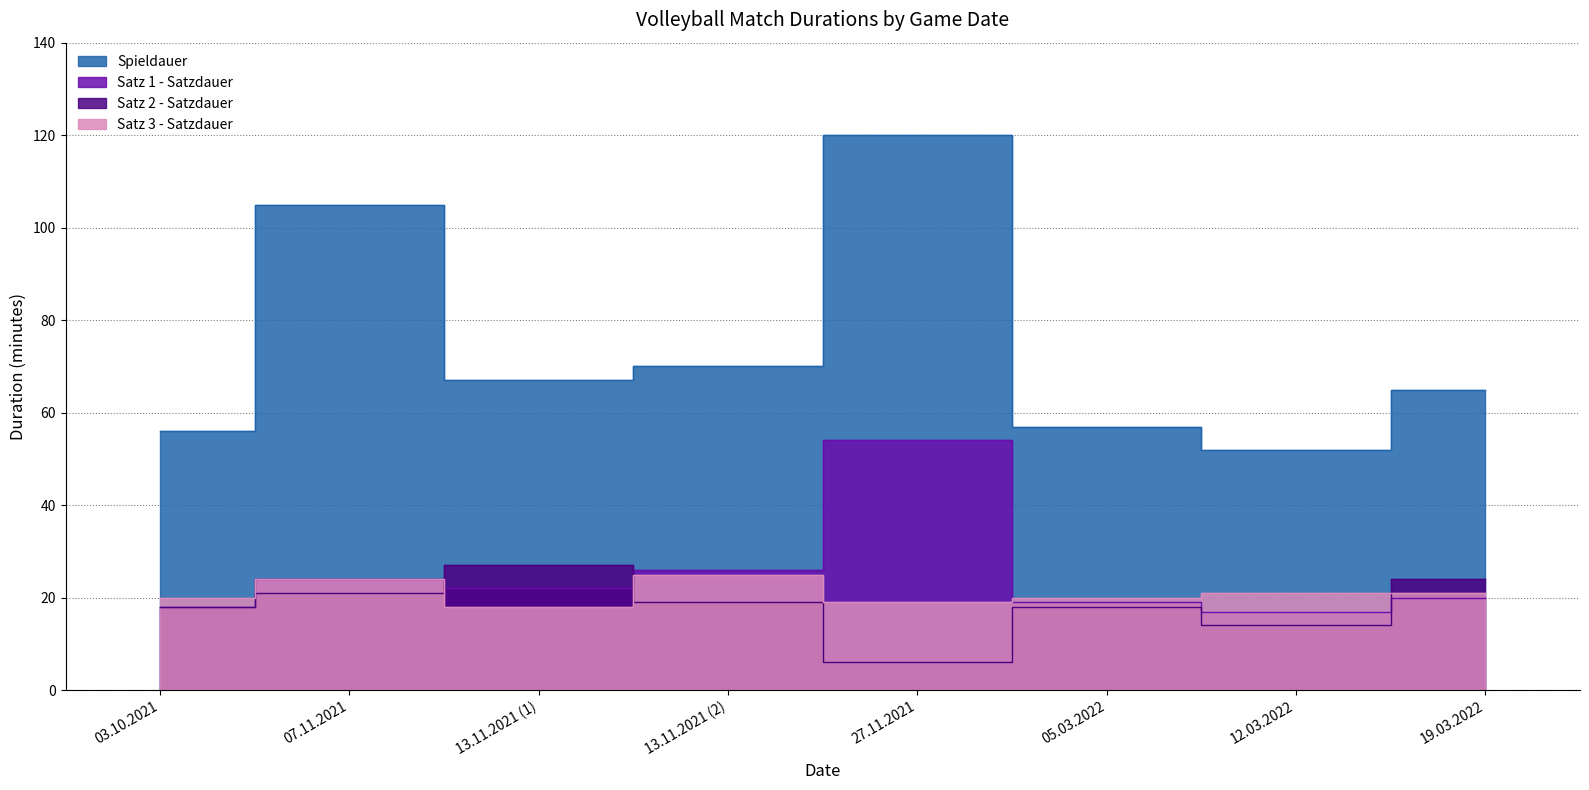

Does the chart have visible grid lines?

Yes